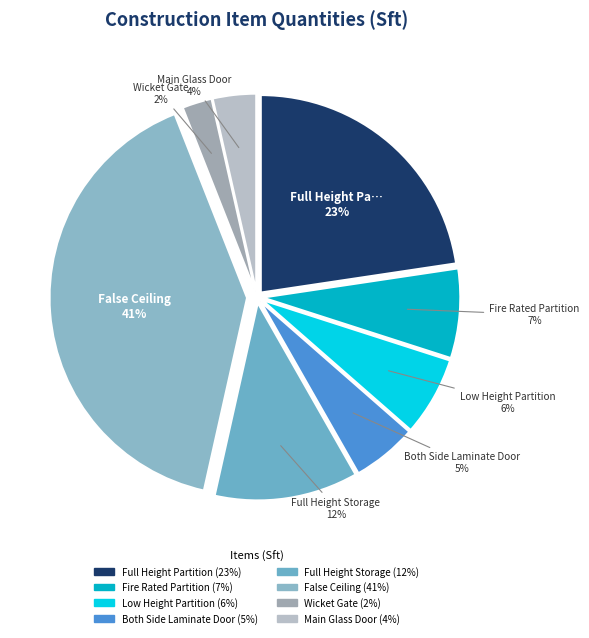

Count the number of slices in the pie.

8